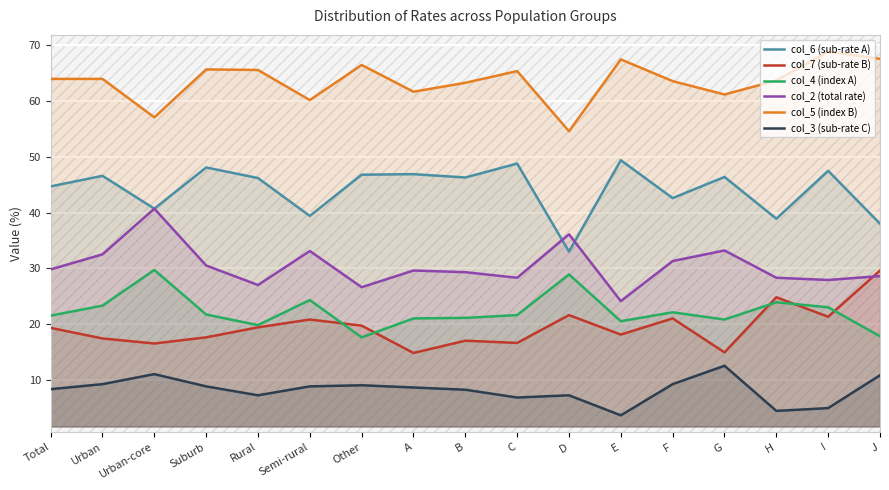

What is the total value across all series at Urban?

193.0